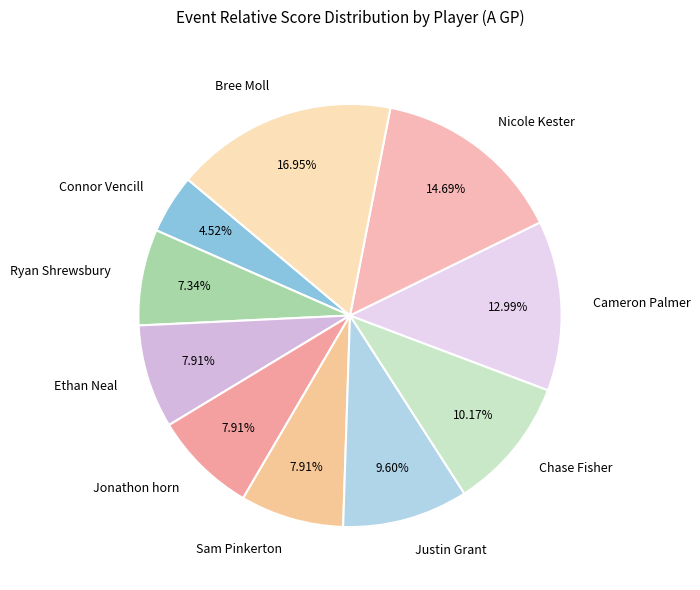

How many segments does this pie chart have?

10